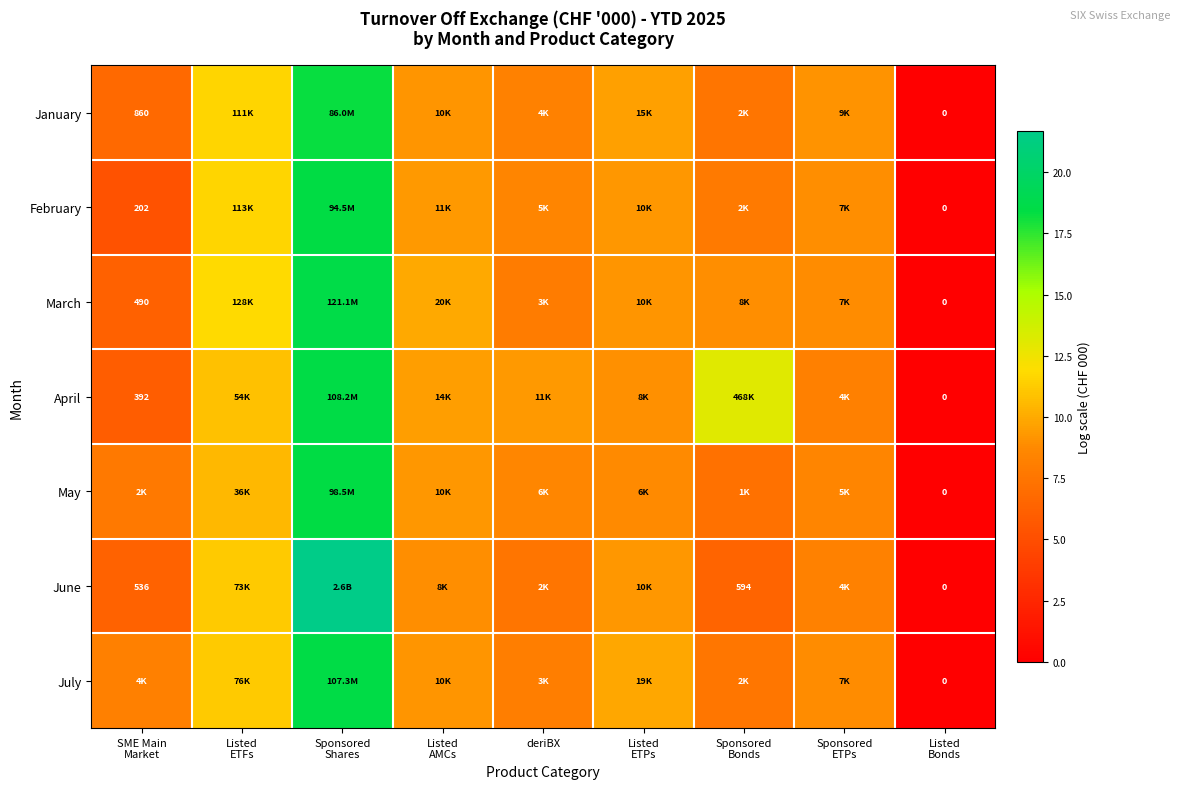

The March series shows 13.5 at Sponsored Bonds. True or false?

False